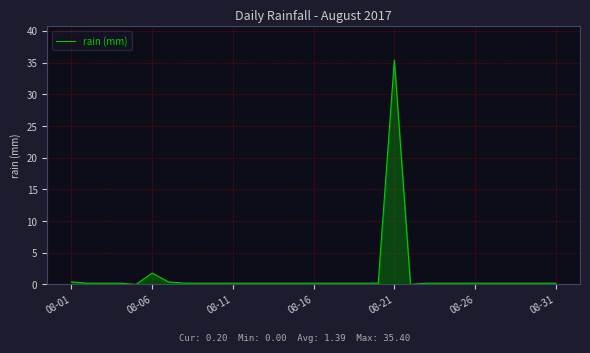

What is the difference between the maximum and minimum values?

35.4